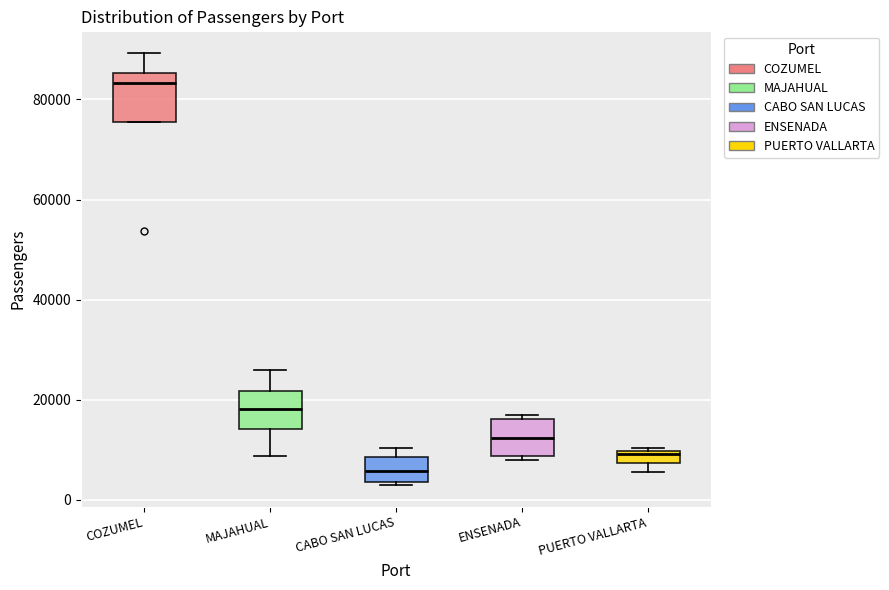

Which box is the tallest, from its lower edge to its upper edge?

COZUMEL